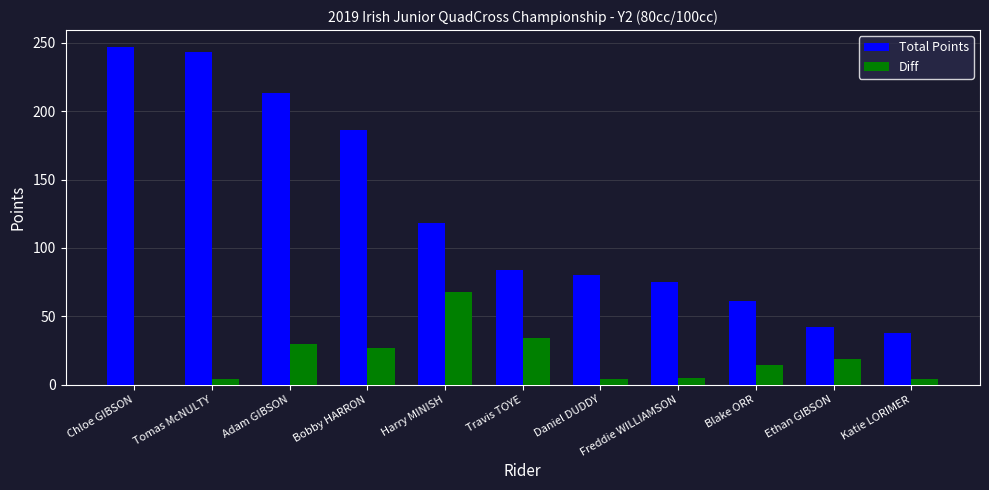

What is the highest value of the Total Points series?

247